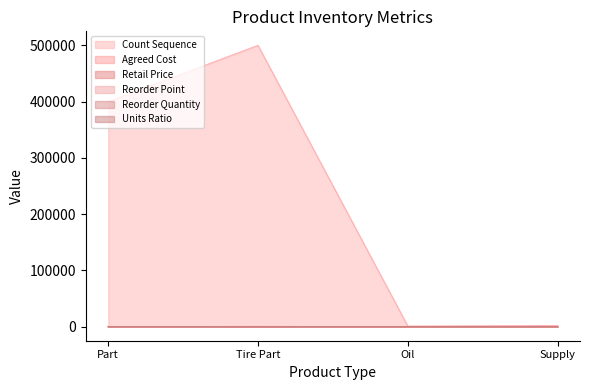

How many data points does each series have?

4